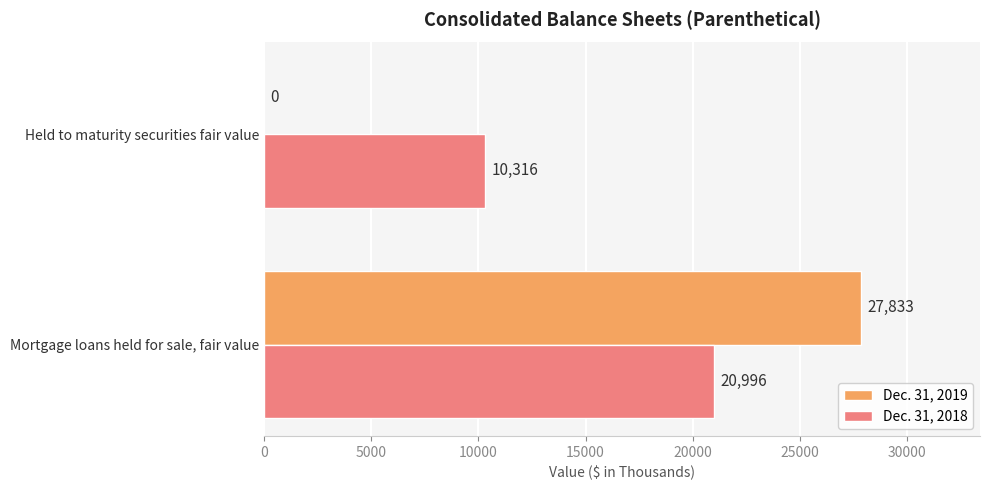

Is the value of Dec. 31, 2019 at Held to maturity securities fair value greater than the value of Dec. 31, 2018 at Mortgage loans held for sale, fair value?

No